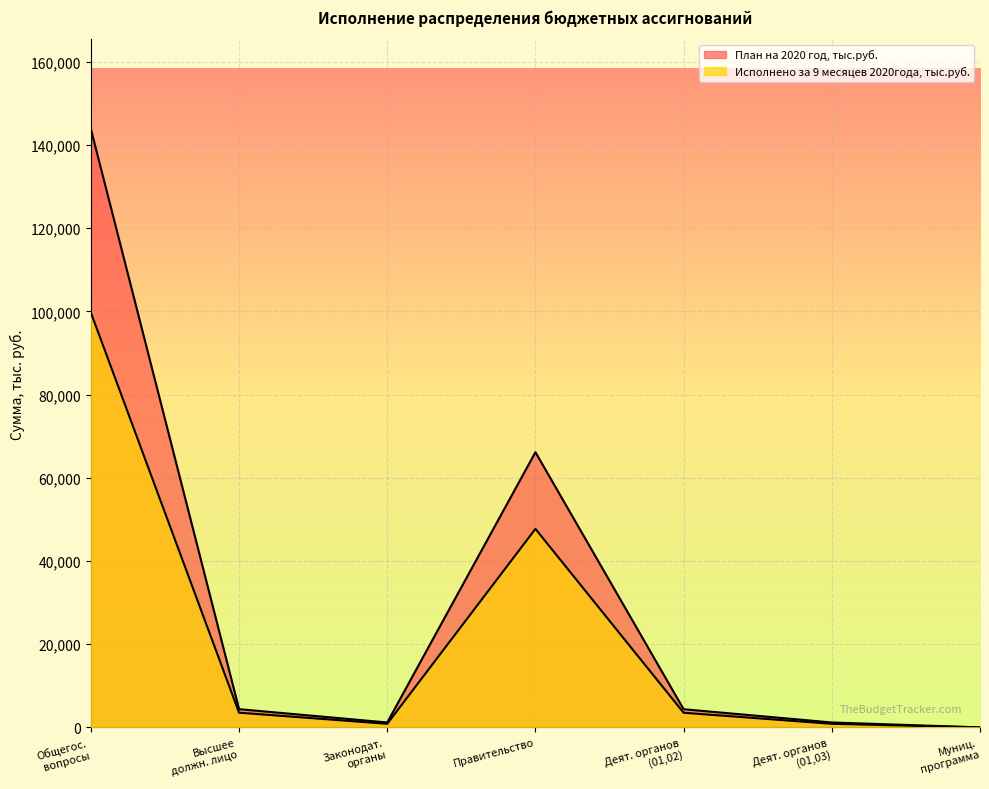

What position from the right is Правительство?

4